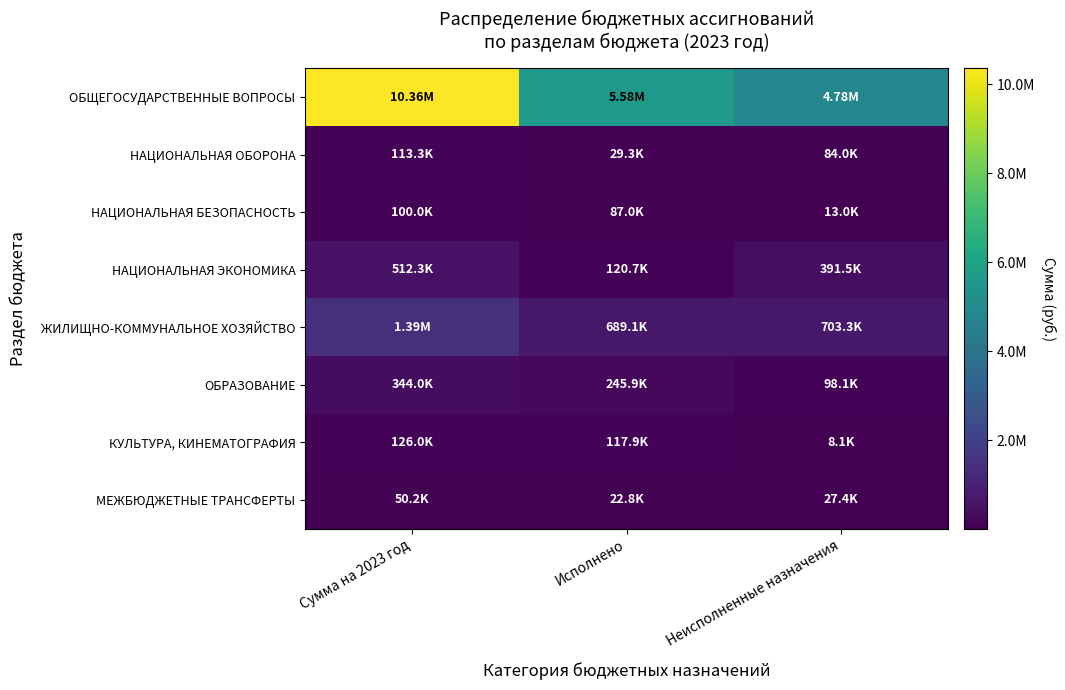

How many categories are shown in the chart?

3